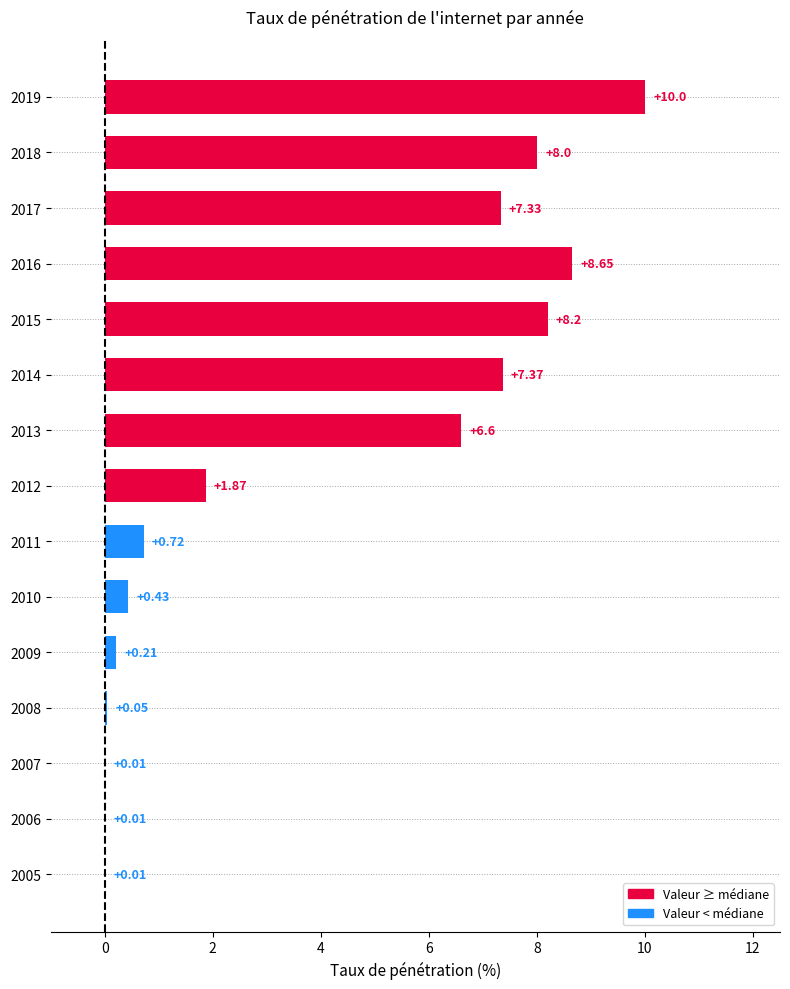

What is the sum of all values?

59.5